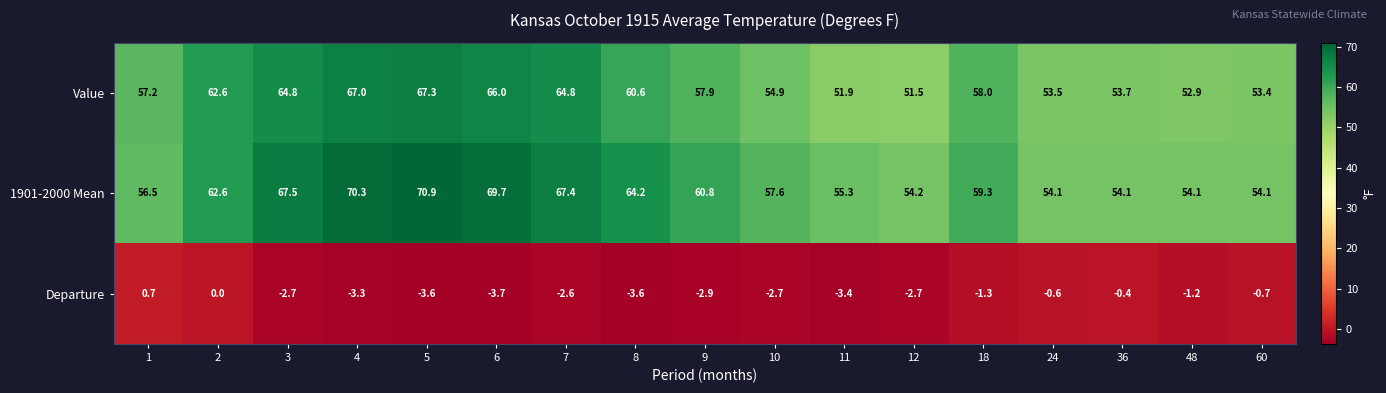

At how many categories does at least one series exceed 68?

3